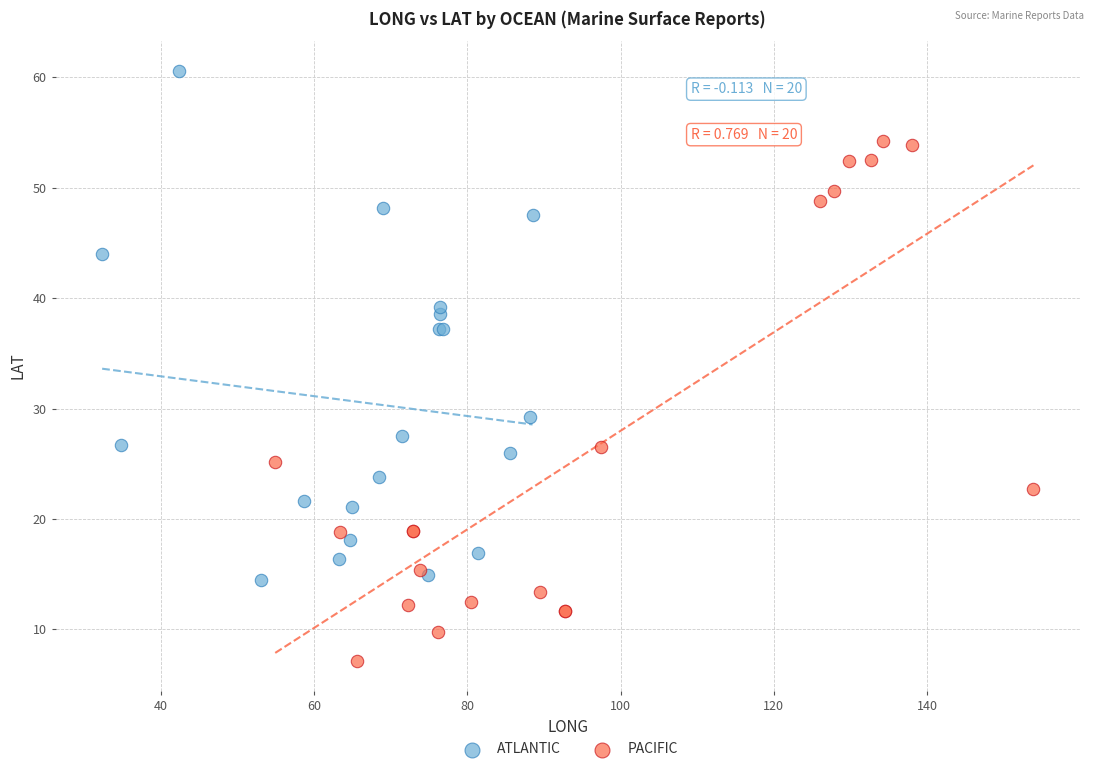

Which series has the largest Y range (max minus min)?

PACIFIC